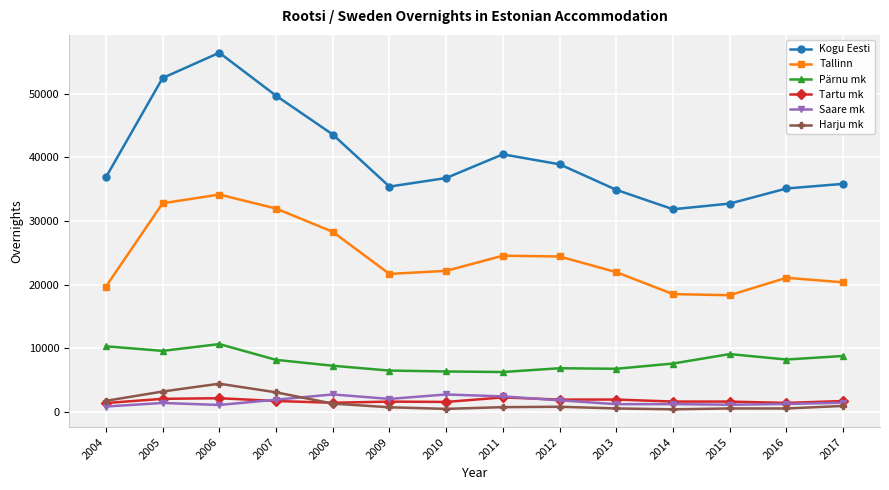

How many lines are shown in the chart?

6